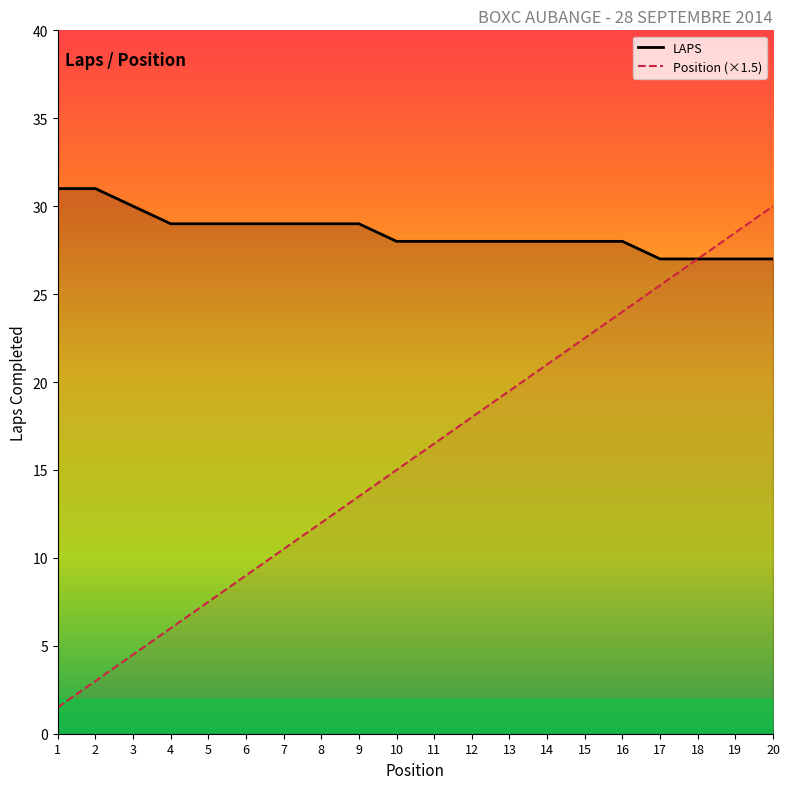

List the series in order of their peak value, lowest first.

Position (×1.5), LAPS